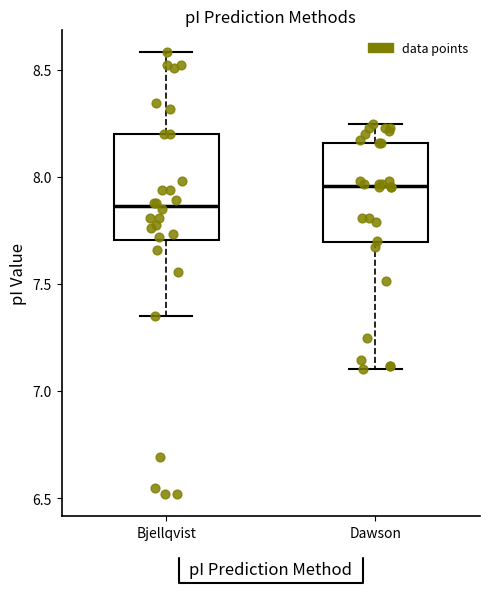

Where is the lower edge of the box for Bjellqvist on the y-axis? The values are not printed on the chart, so give them approximately, as read against the axis.

7.70